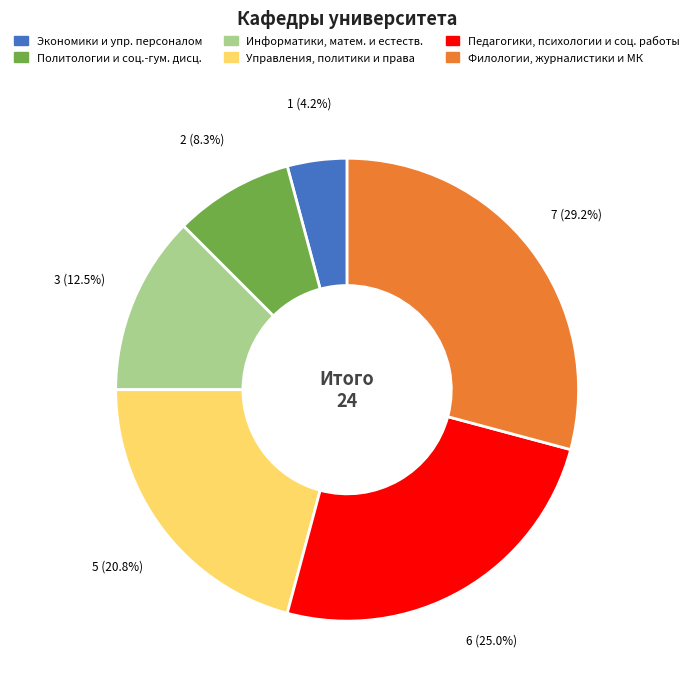

Is there any slice that represents more than half of the pie?

No